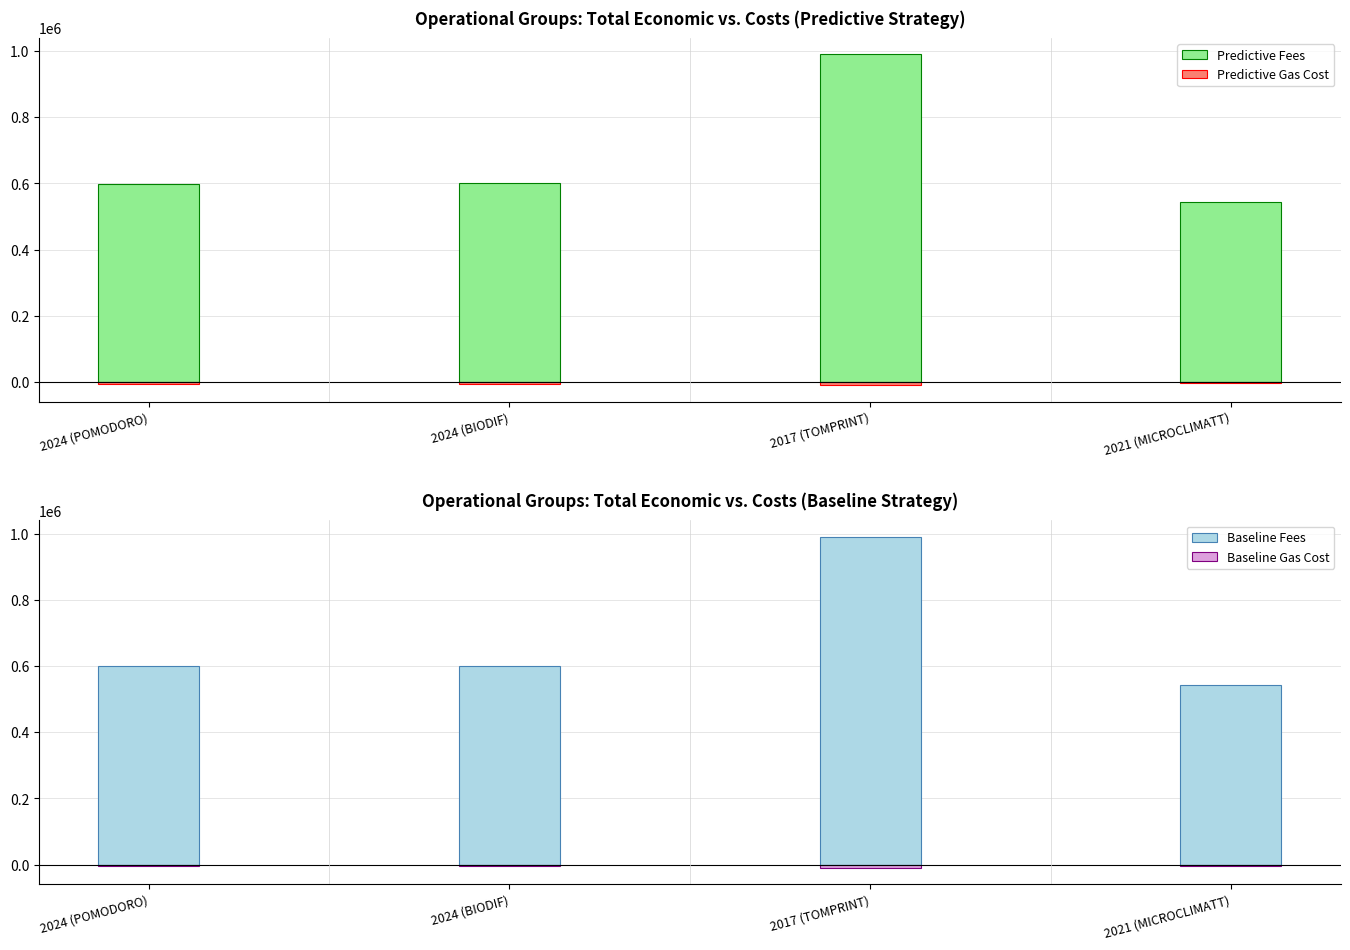

How many bars are there in each group?

4